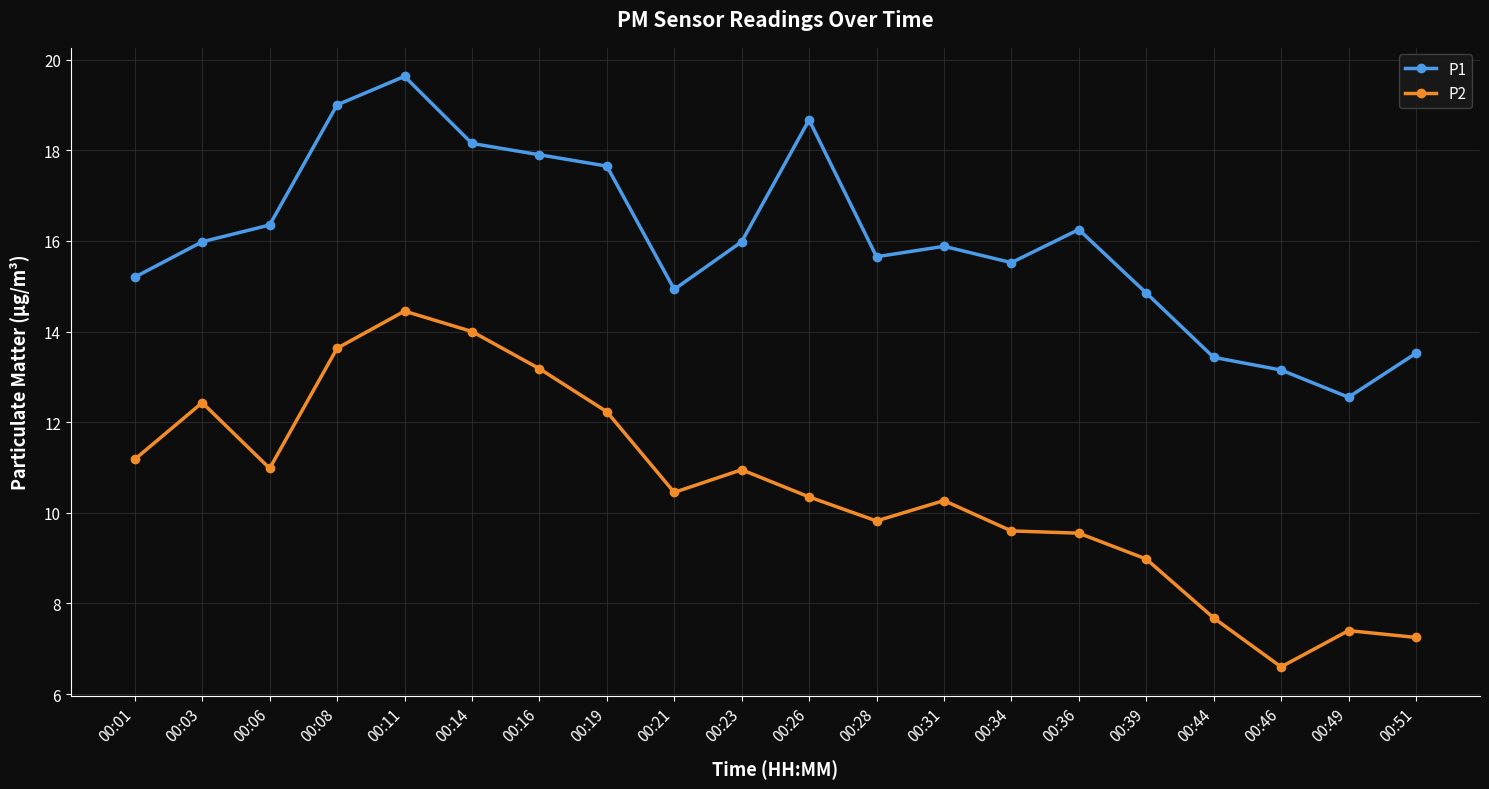

Which series has the largest total across all categories?

P1